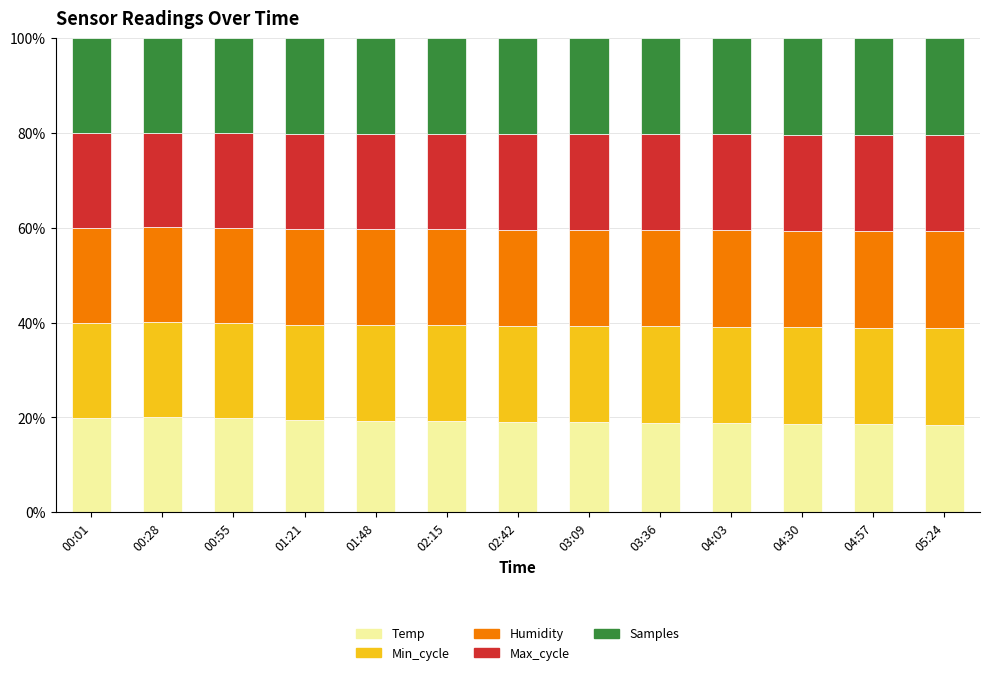

What is the minimum value for Temp?

18.5